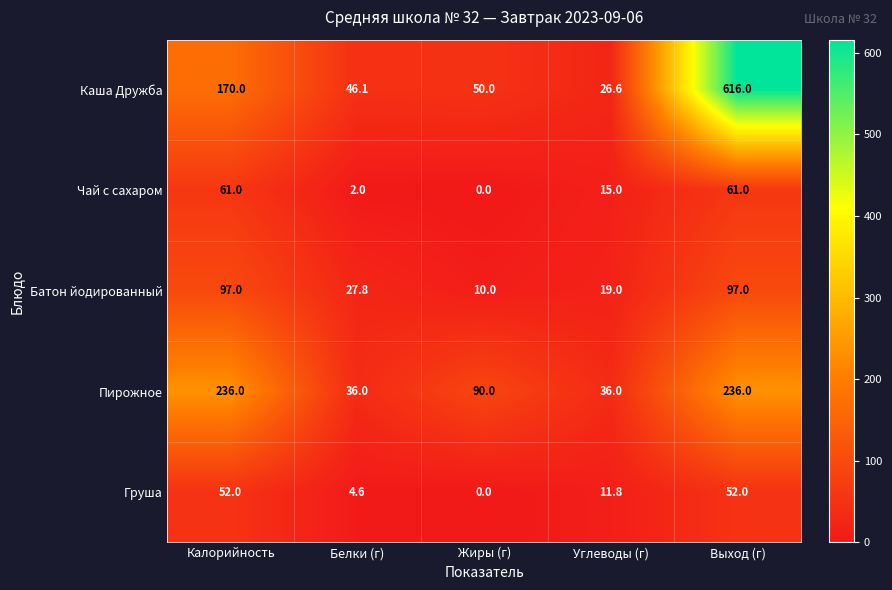

Which series has the largest total across all categories?

Каша Дружба